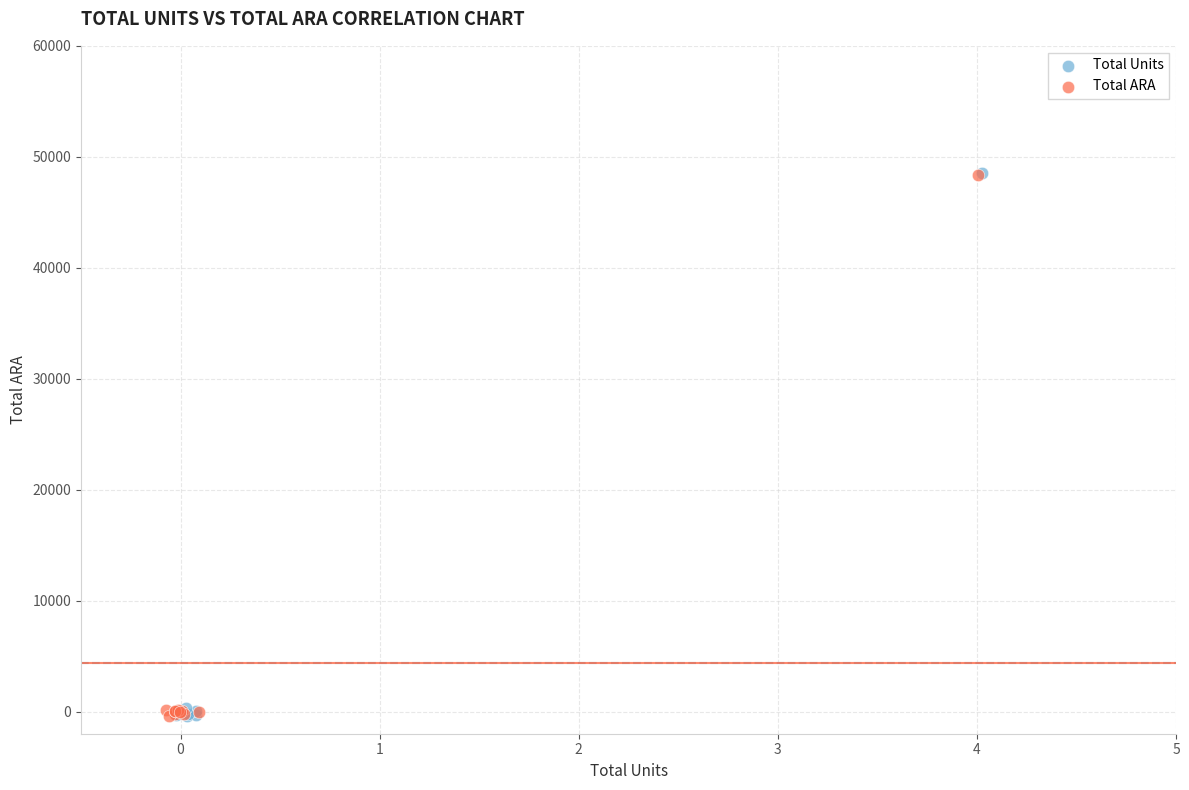

What are all the series names shown in the legend?

Total Units, Total ARA